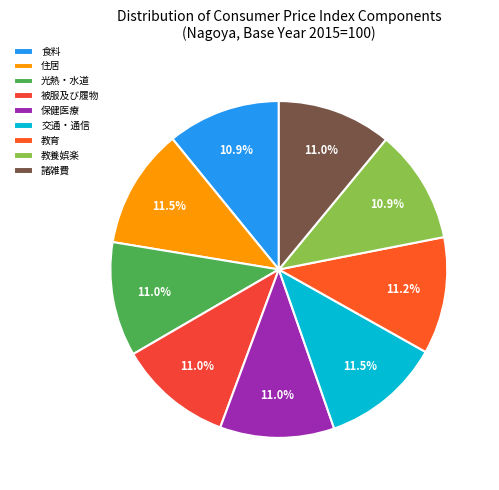

What is the largest slice in the pie chart?

住居